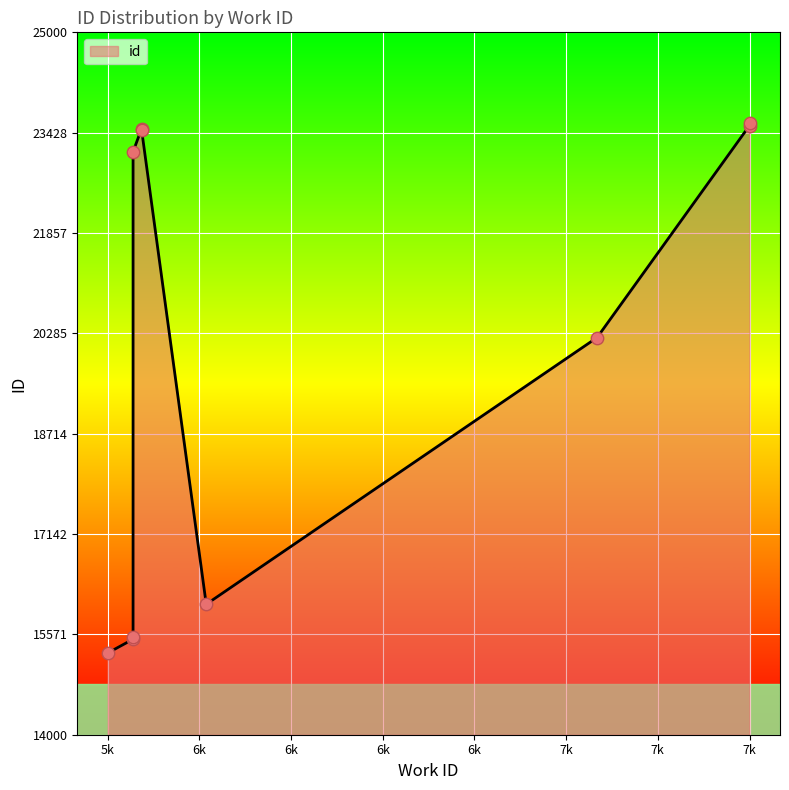

What is the change in value from 6053 to 5841?

+7430